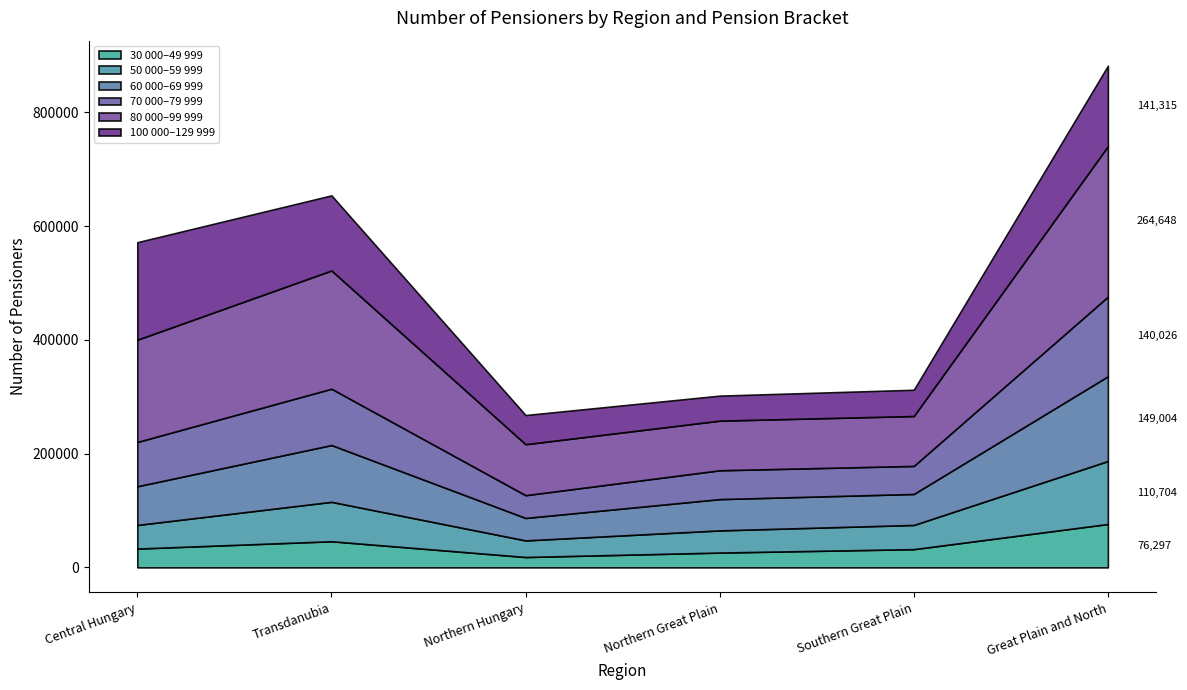

What are all the series names shown in the legend?

30 000–49 999, 50 000–59 999, 60 000–69 999, 70 000–79 999, 80 000–99 999, 100 000–129 999